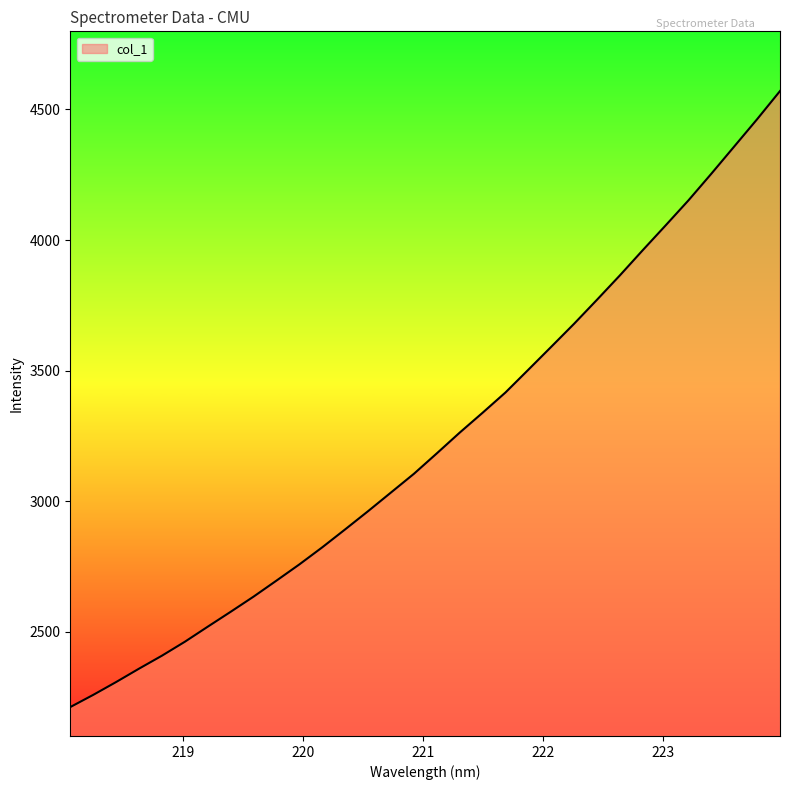

What is the difference between the maximum and minimum values?

2357.8